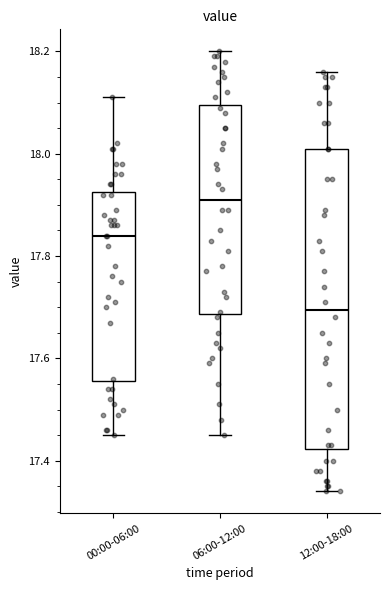

Reading left to right, read every box against the y-axis: the position of its median line, the range the box covers, and the ends of its whiskers. The values are not printed on the chart, so give them approximately, as read against the axis.

00:00-06:00: median 17.84, box 17.56 to 17.92, whiskers 17.46 to 18.12
06:00-12:00: median 17.92, box 17.68 to 18.10, whiskers 17.46 to 18.20
12:00-18:00: median 17.70, box 17.42 to 18.02, whiskers 17.34 to 18.16